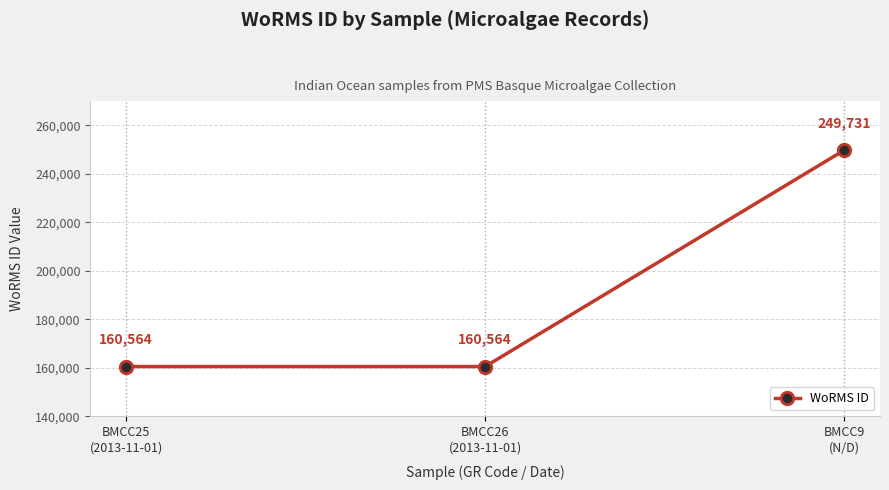

What is the difference between the maximum and minimum values?

89167